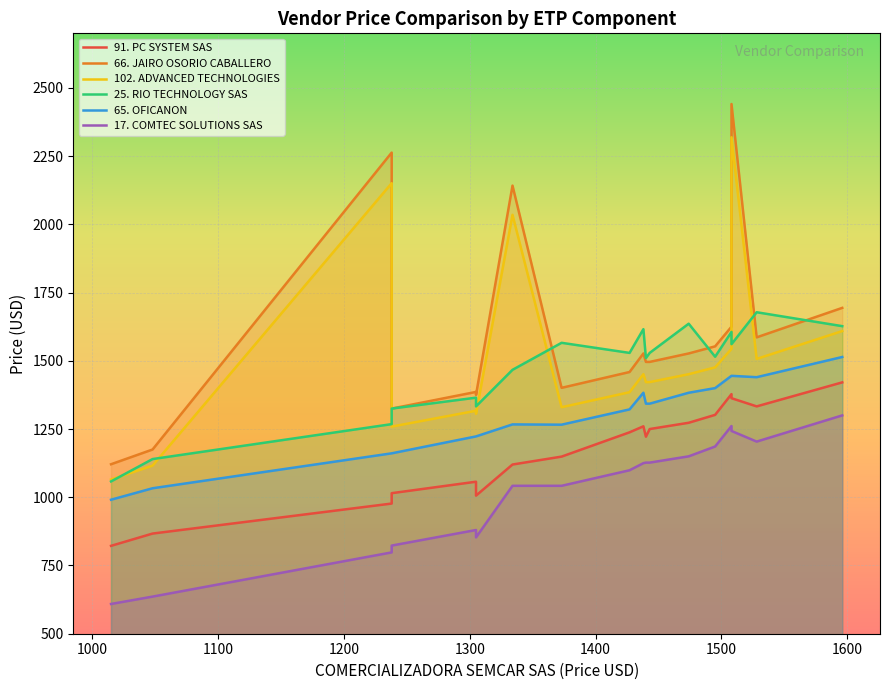

What is the difference between the 17. COMTEC SOLUTIONS SAS values at ETP-CCD-14 and ETP-CCD-12?

550